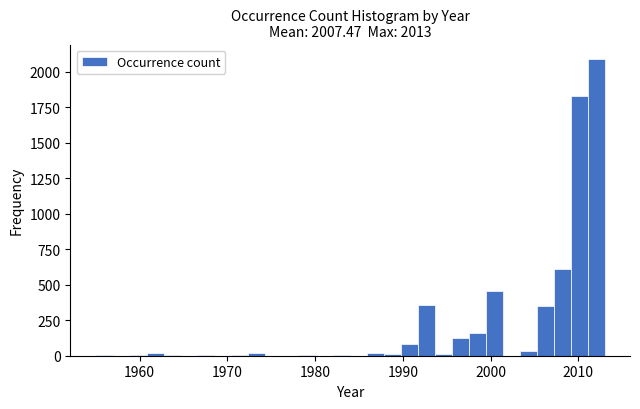

Read against the x-axis, roughly where is the centre of the tallest bar?

2012